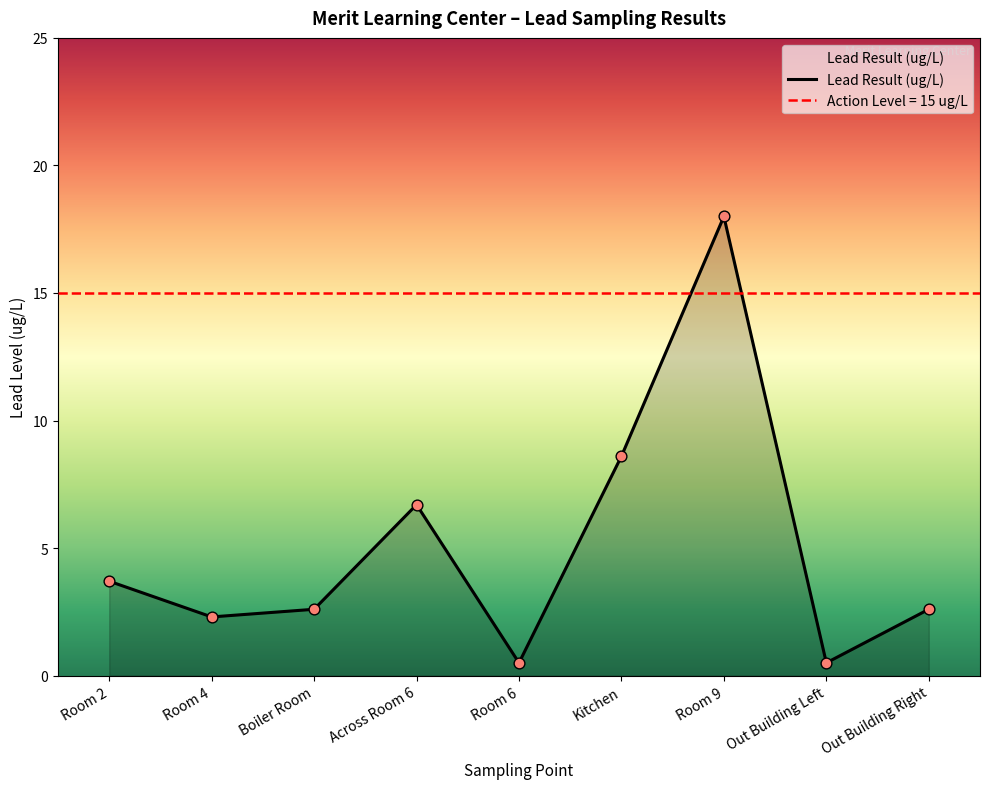

Approximately how many times larger is the value at Room 9 compared to Across Room 6?

2.7